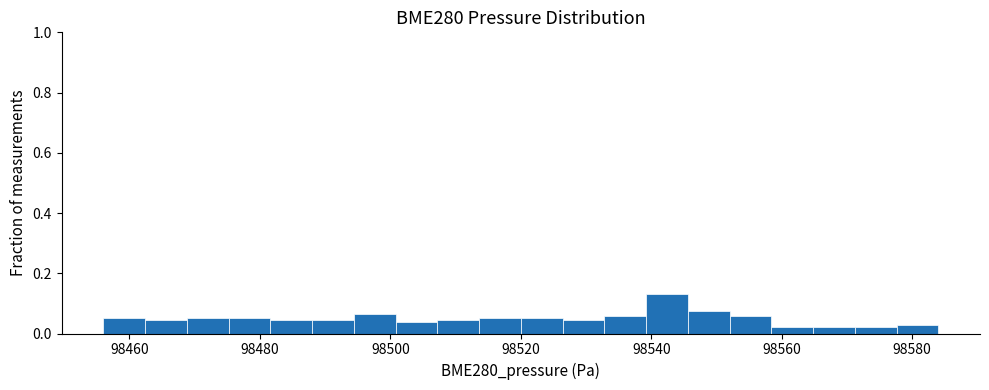

Around what value on the x-axis is the tallest bar? Give the approximate position of its centre, as read against the axis.

98542